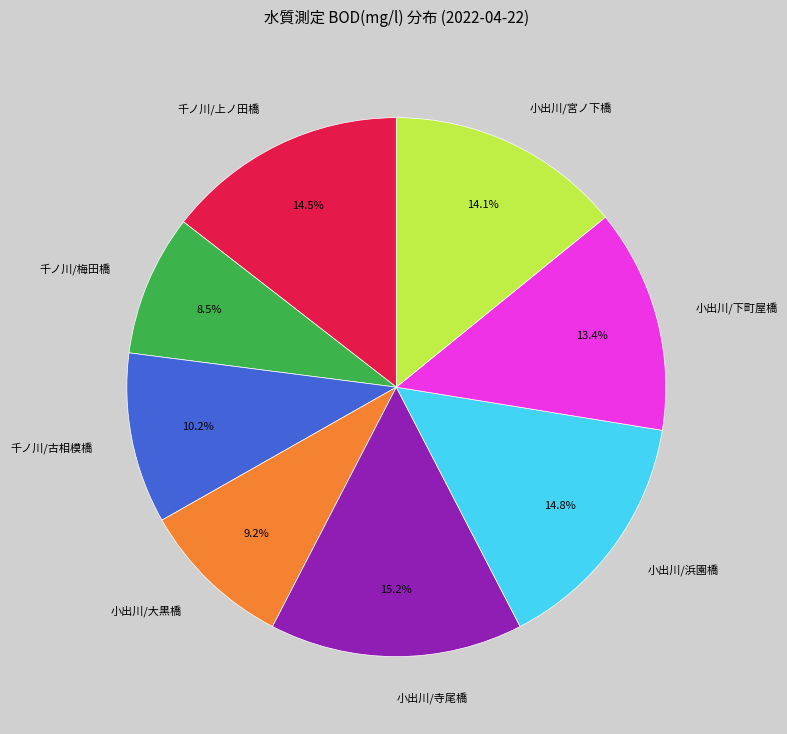

Does any single category account for the majority?

No